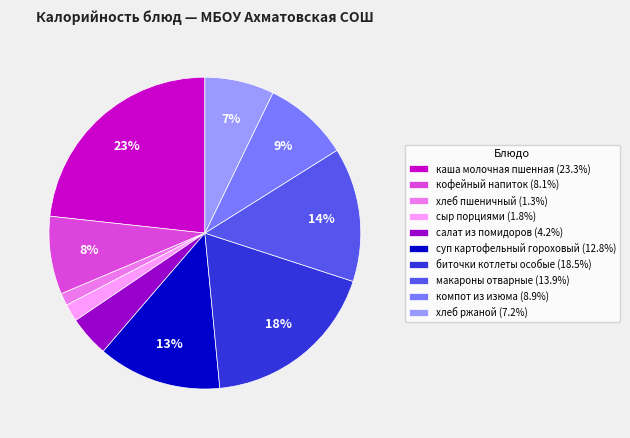

To the nearest percent, what is the combined percentage of компот из изюма and макароны отварные?

23%